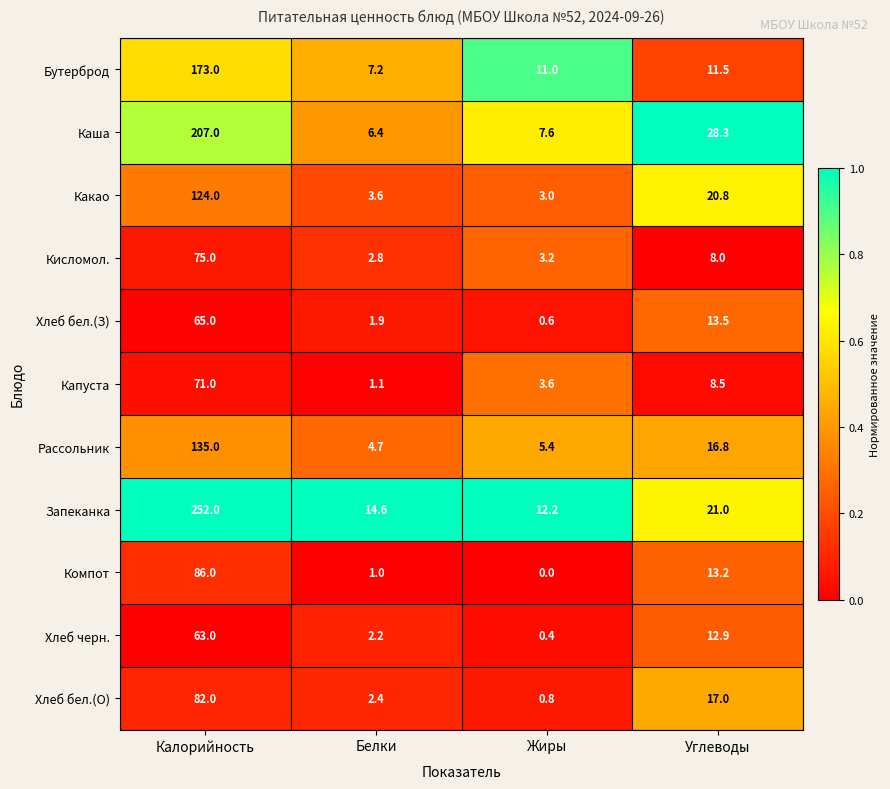

True or false: Каша has a value of 28.3 at Углеводы.

True